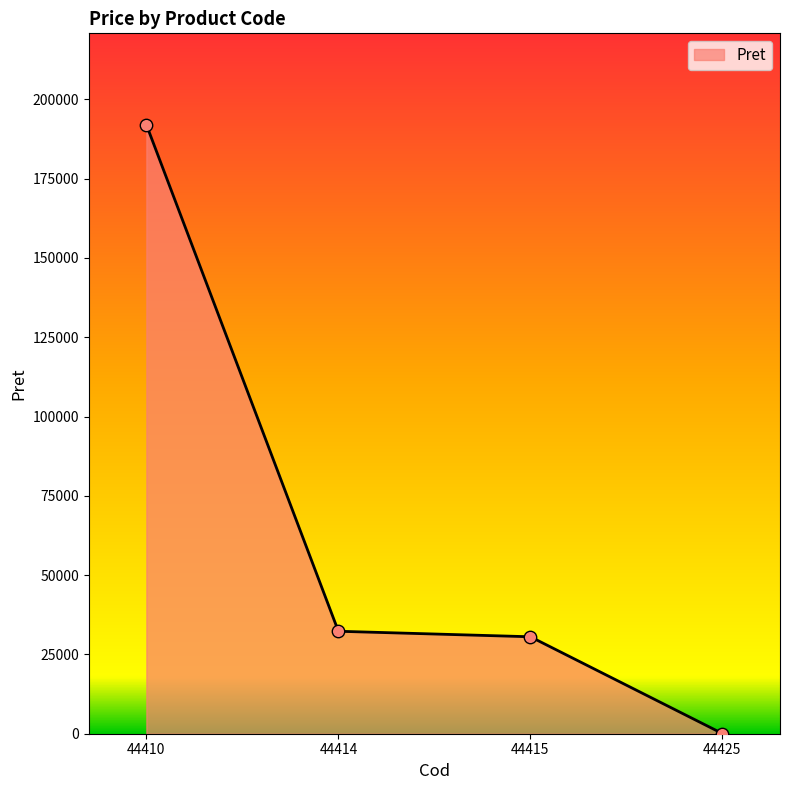

What is the change in value from 44410 to 44425?

-191953.2